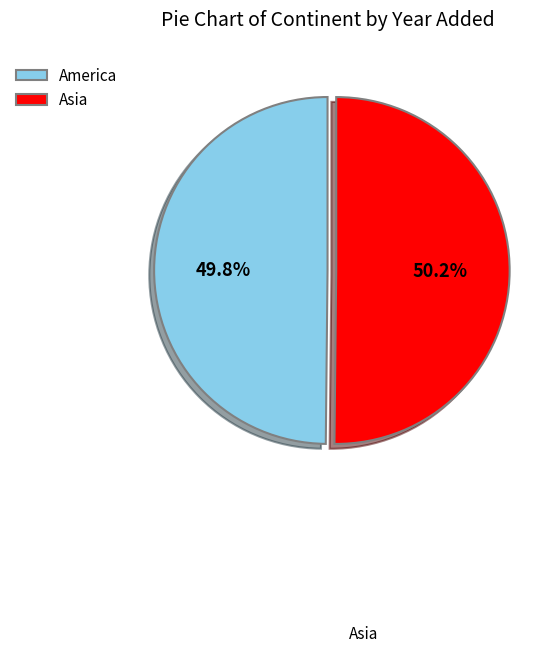

Is there a majority slice in this chart?

Yes